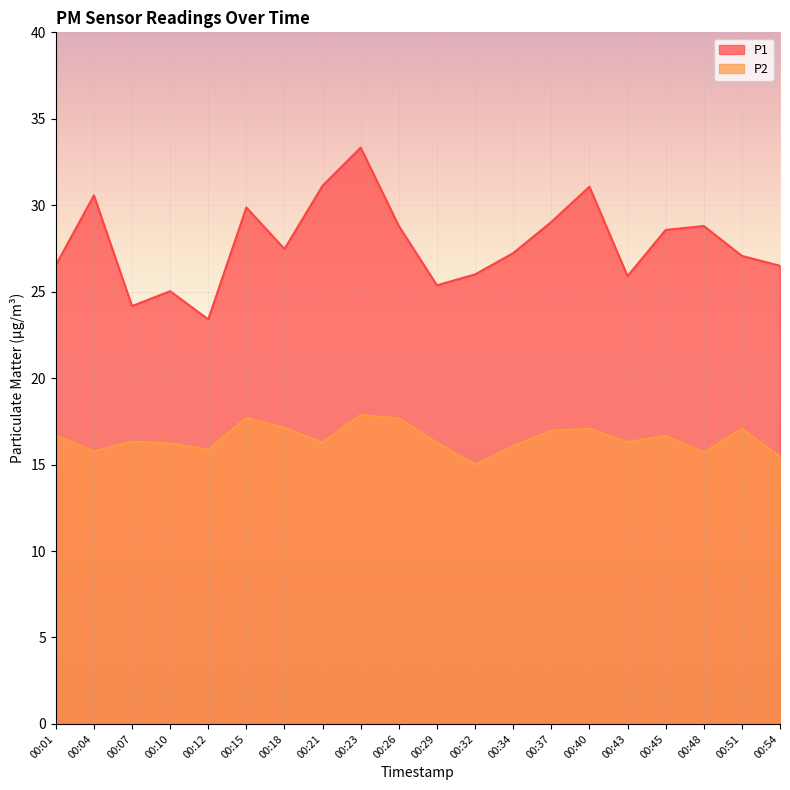

Rank the categories by P2 value from lowest to highest.

00:32, 00:54, 00:48, 00:04, 00:12, 00:34, 00:10, 00:21, 00:29, 00:43, 00:07, 00:01, 00:45, 00:37, 00:40, 00:51, 00:18, 00:26, 00:15, 00:23